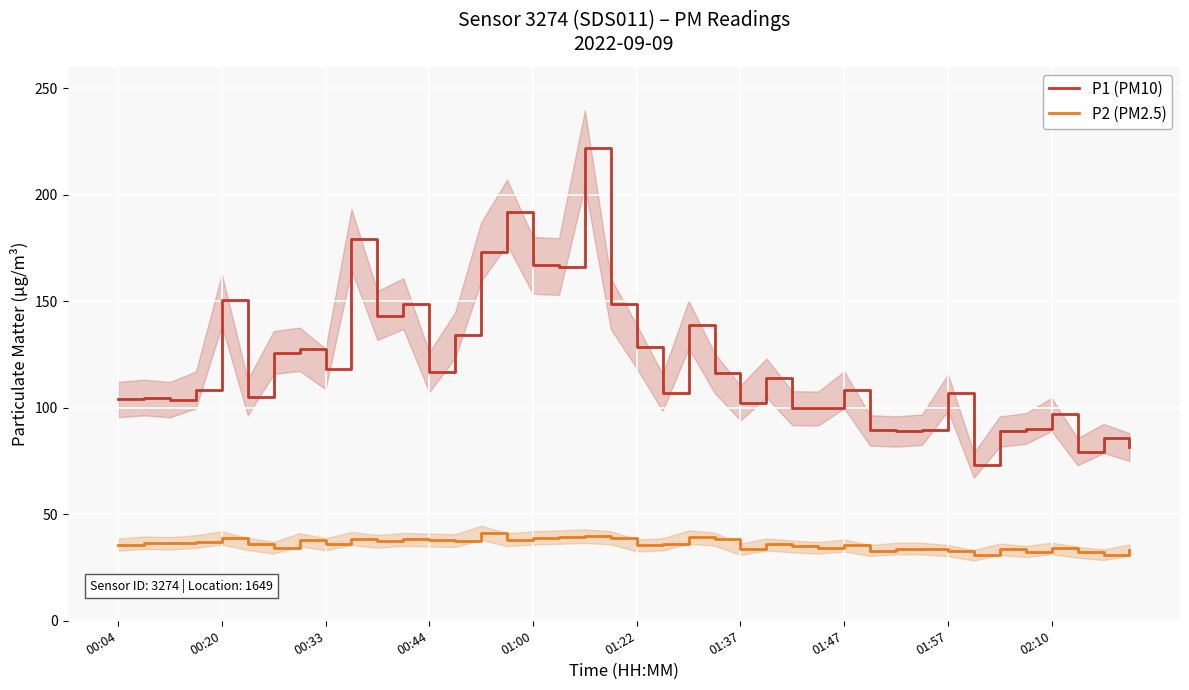

Where is P1 (PM10) nearest to the value 147?

19